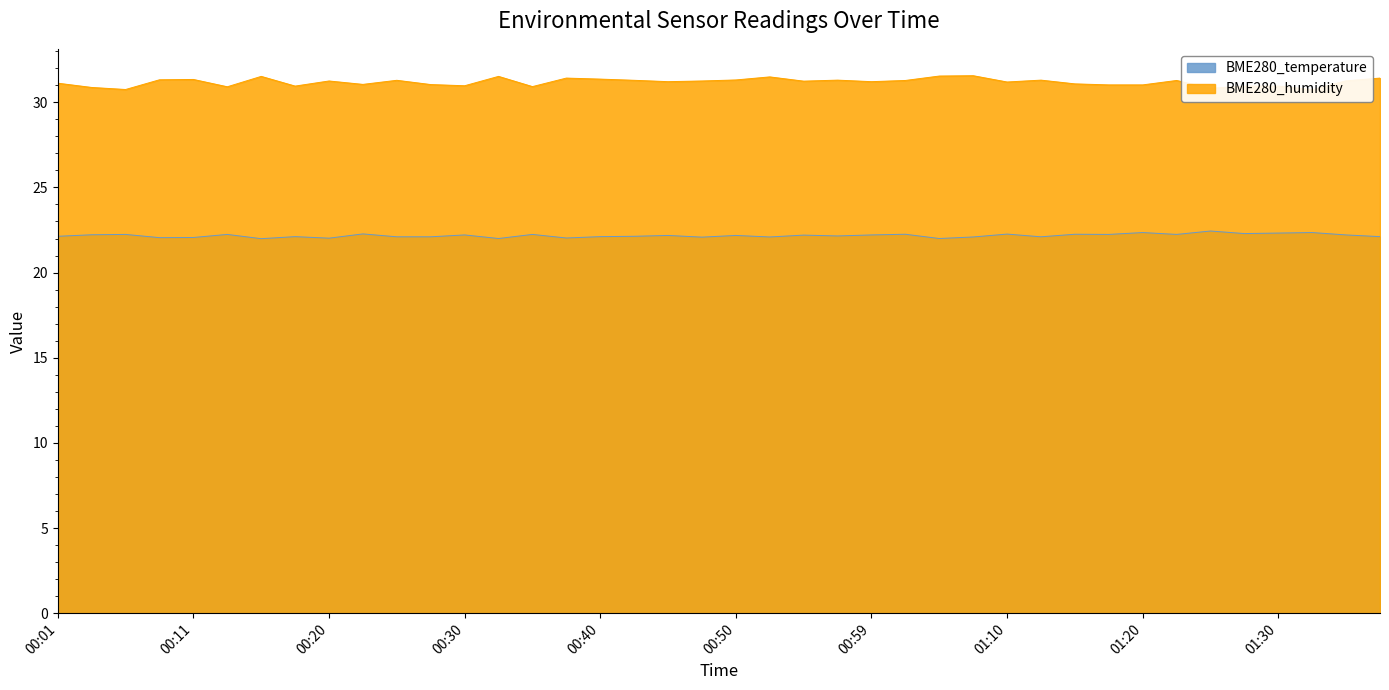

What is the maximum value shown in the chart?

31.6